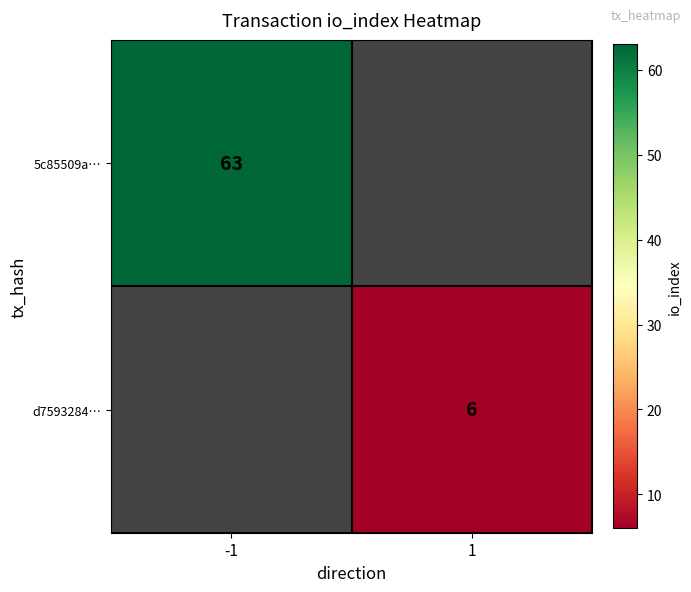

True or false: 5c85509a… has a value of 101.7 at -1.

False